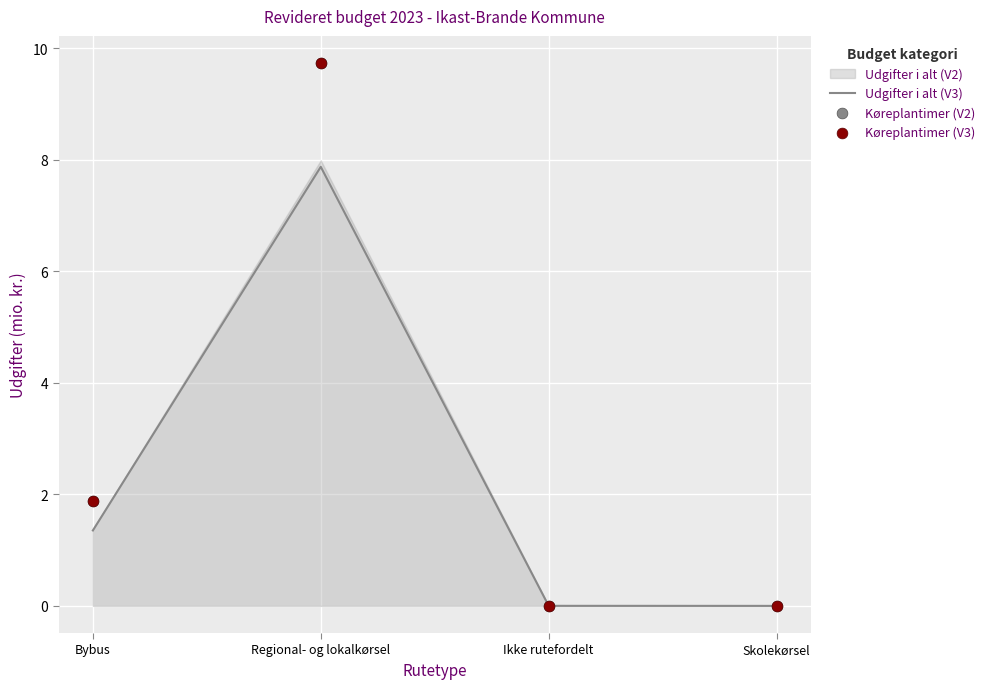

In Udgifter i alt (V3), how many points are higher than both neighbors (excluding endpoints)?

1